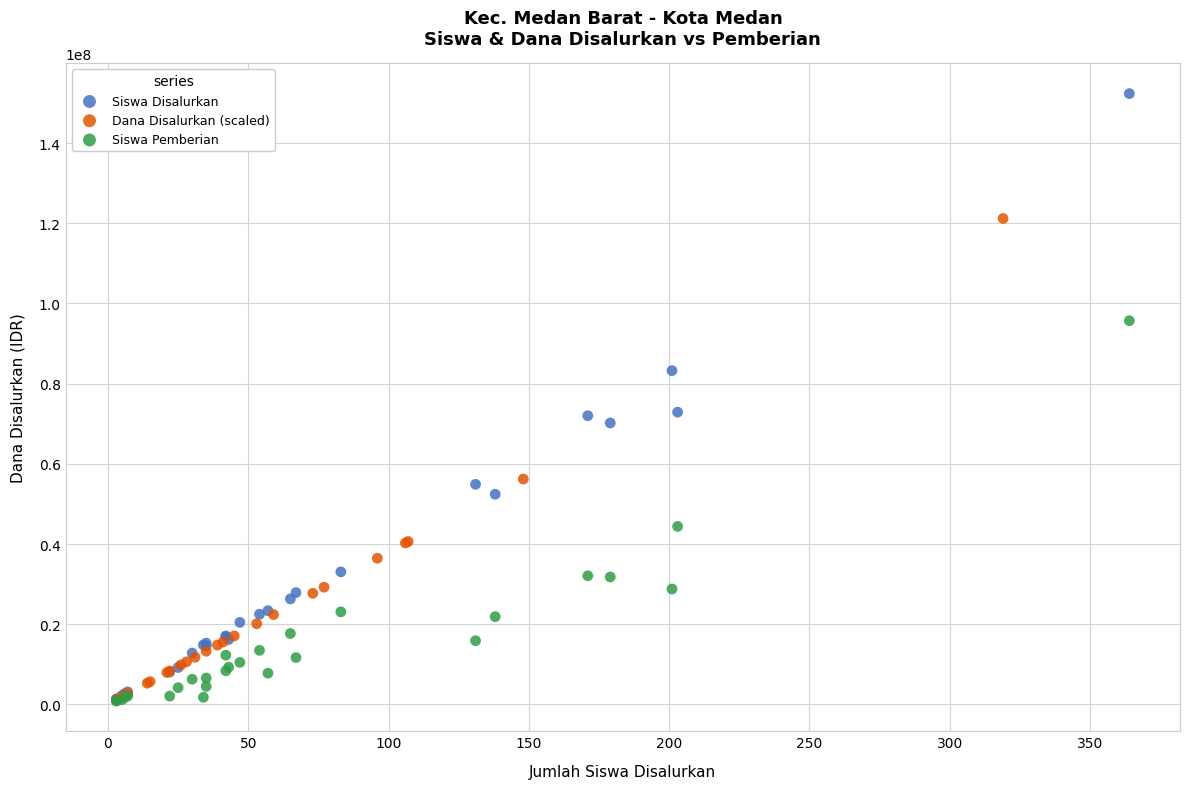

Which series has the widest spread of Y values?

Siswa Disalurkan